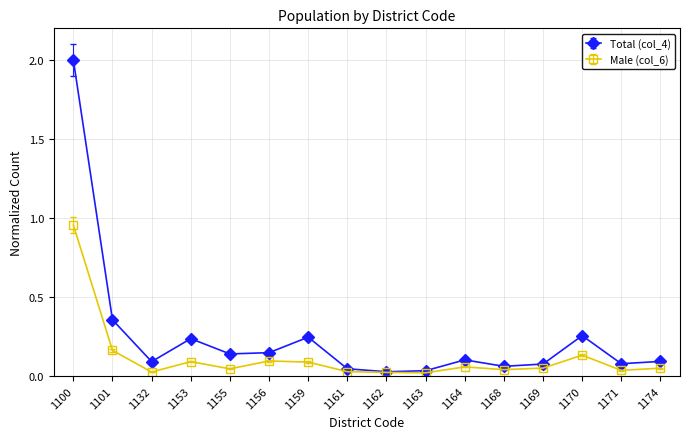

At which category does Male (col_6) reach its first local peak?

1153